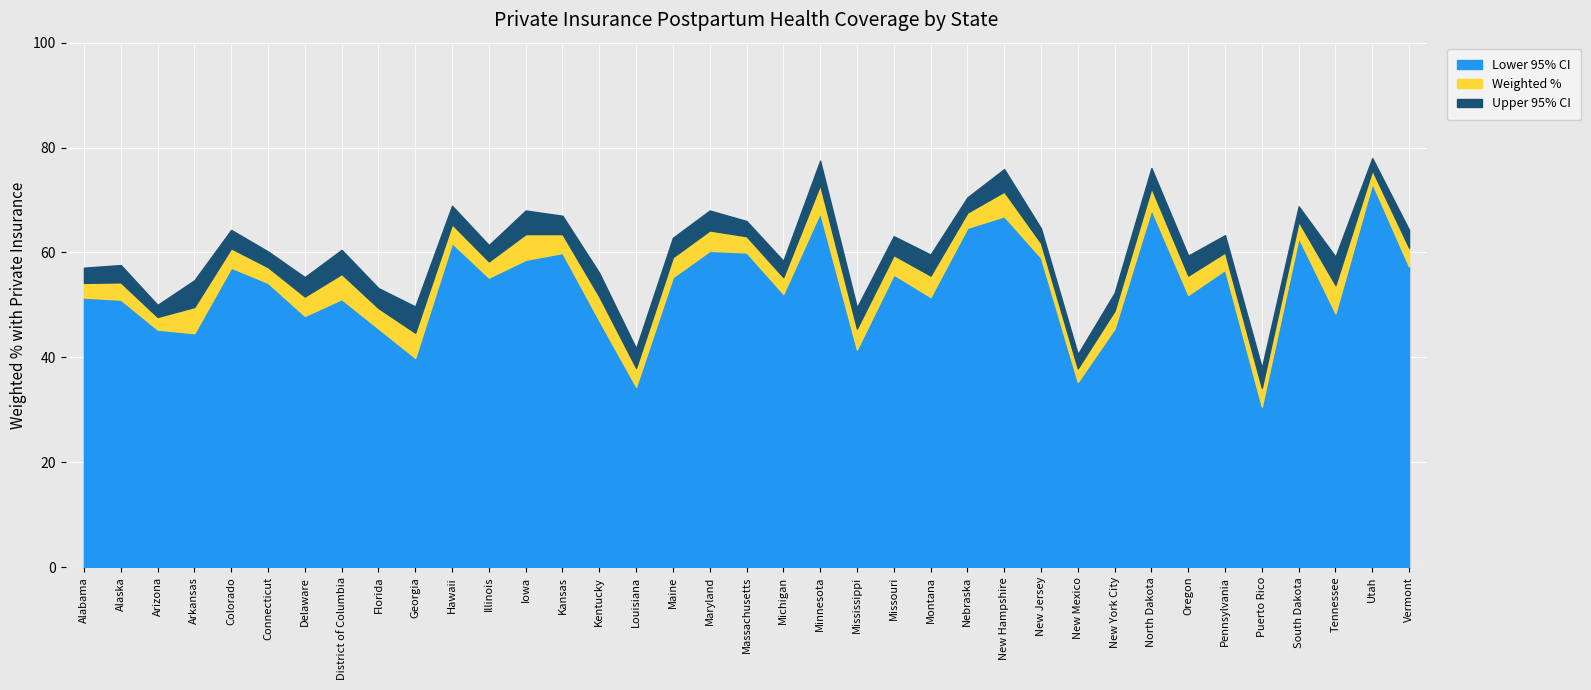

The value of Lower 95% CI at Montana is 51.5. True or false?

True